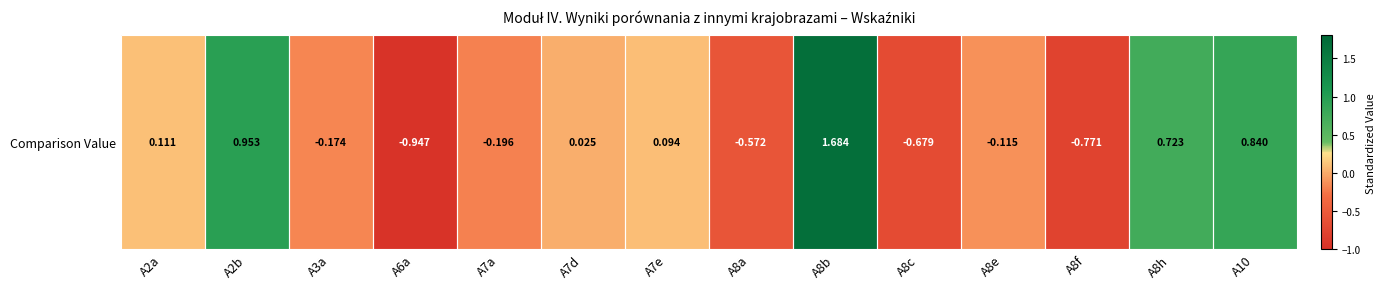

List the labels in order of value, smallest first.

A6a, A8f, A8c, A8a, A7a, A3a, A8e, A7d, A7e, A2a, A8h, A10, A2b, A8b